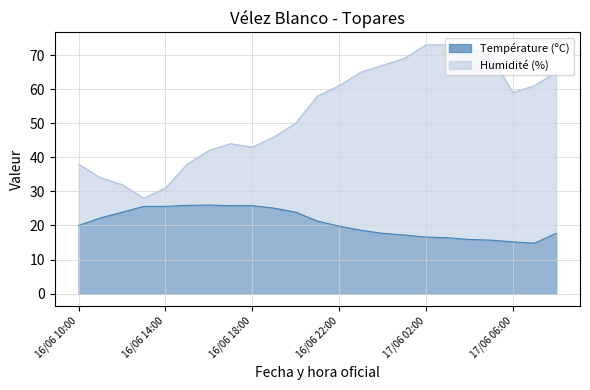

How many lines are shown in the chart?

2